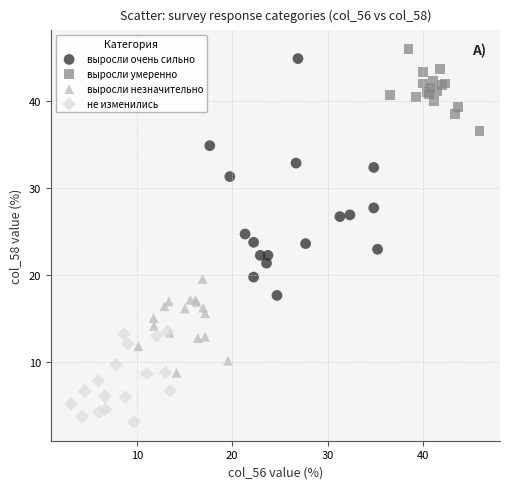

Which series has the widest spread of Y values?

выросли очень сильно